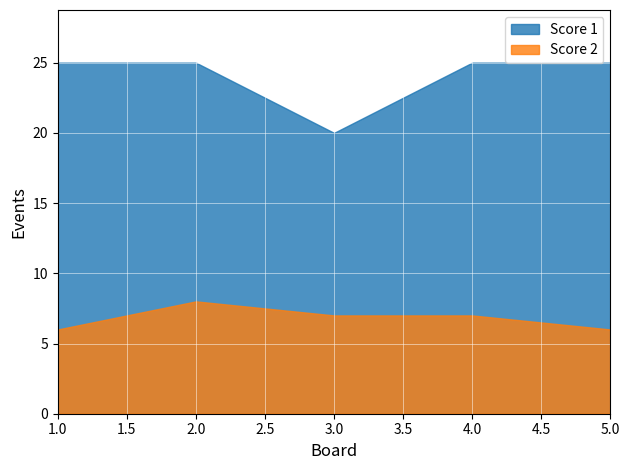

At which category does Score 1 reach its first local valley?

3.0